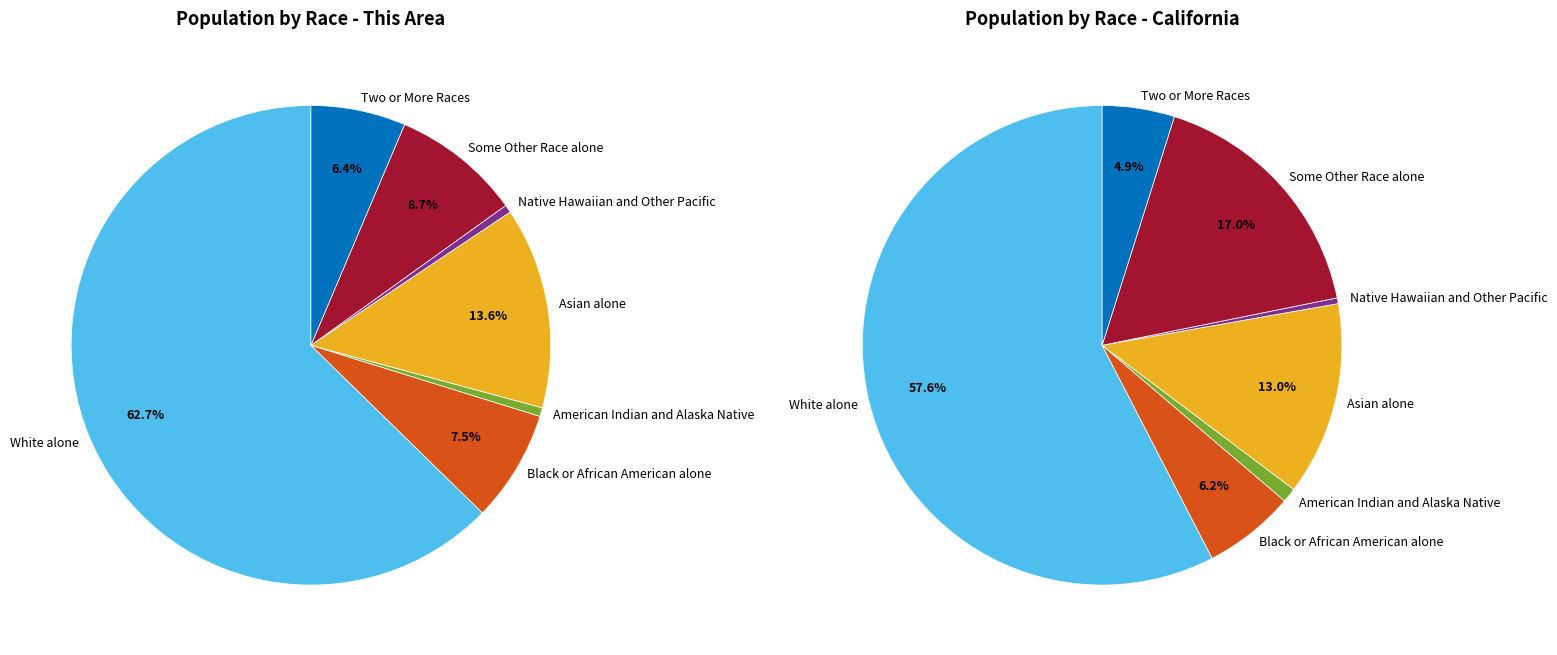

What percentage is the American Indian and Alaska Native slice, to the nearest percent?

1%